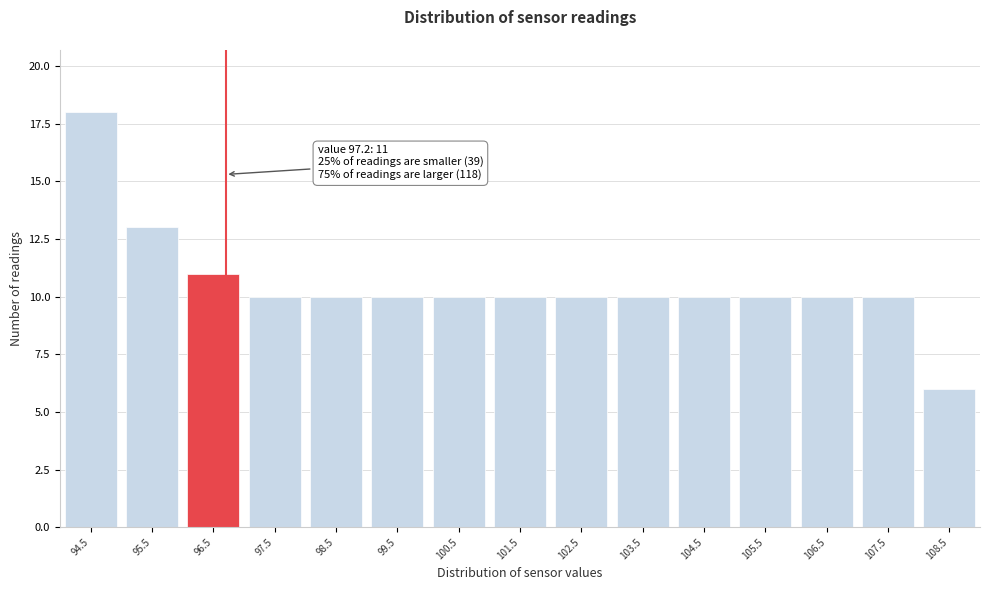

Reading left to right, extract all data points from this chart.

18	13	11	10	10	10	10	10	10	10	10	10	10	10	6